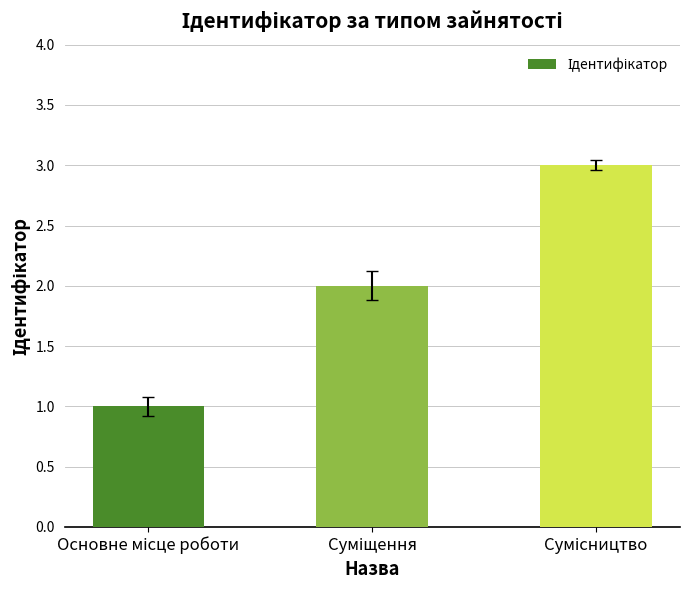

Reading left to right, list all the values displayed in this chart.

1	2	3